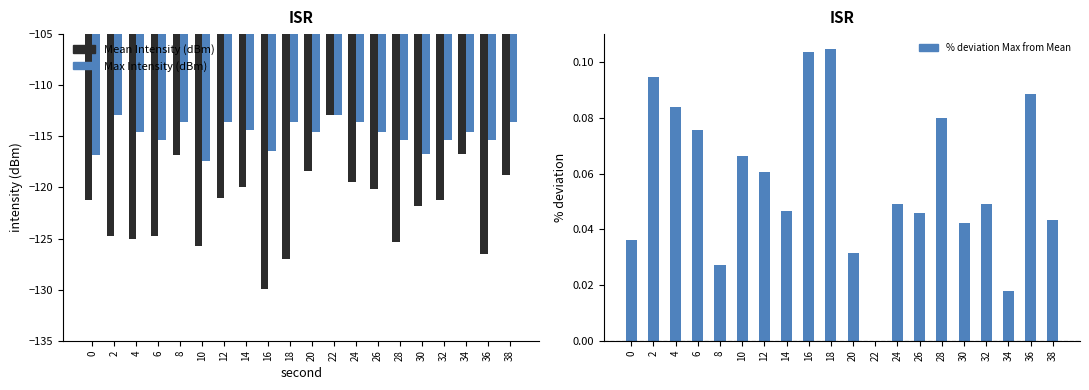

Which series has the largest total across all categories?

% deviation Max from Mean